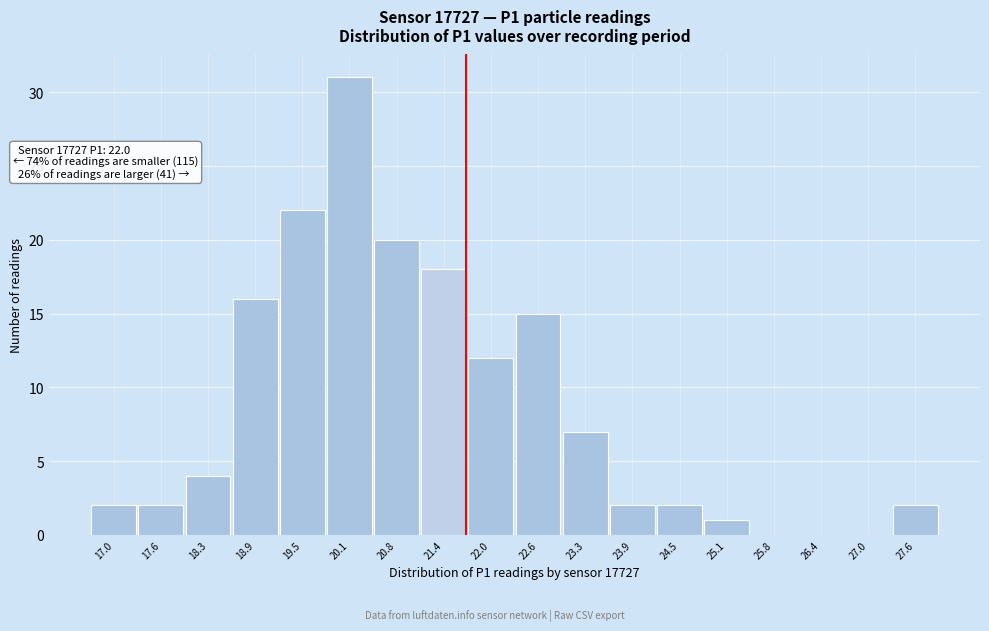

Reading left to right, what are all the values shown in this chart?

17.0=2	17.6=2	18.3=4	18.9=16	19.5=22	20.1=31	20.8=20	21.4=18	22.0=12	22.6=15	23.3=7	23.9=2	24.5=2	25.1=1	25.8=0	26.4=0	27.0=0	27.6=2